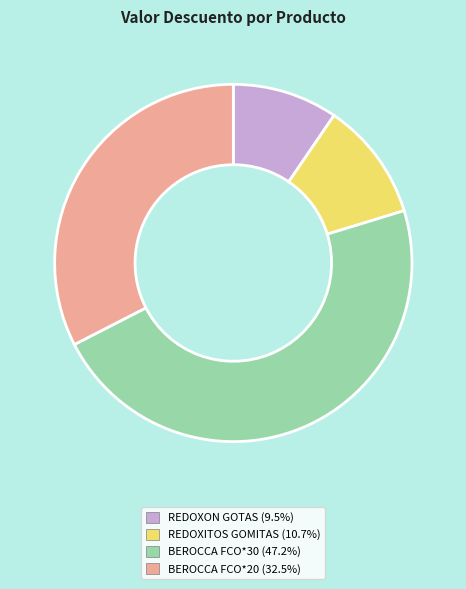

Does any single category account for the majority?

No